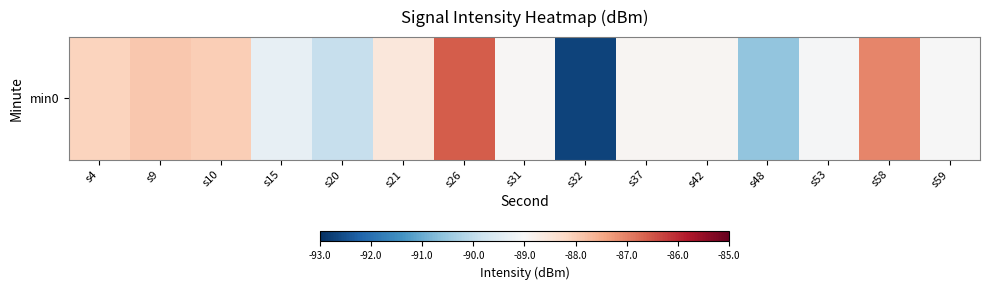

Between s37 and s26, which is larger?

s26